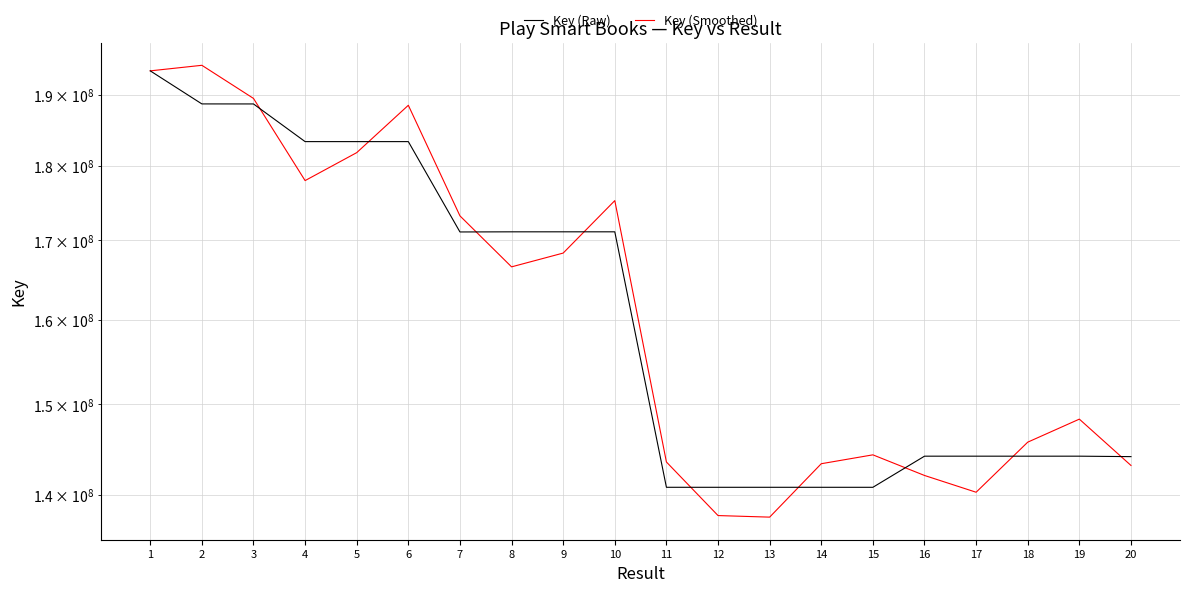

What are all the series names shown in the legend?

Key (Raw), Key (Smoothed)